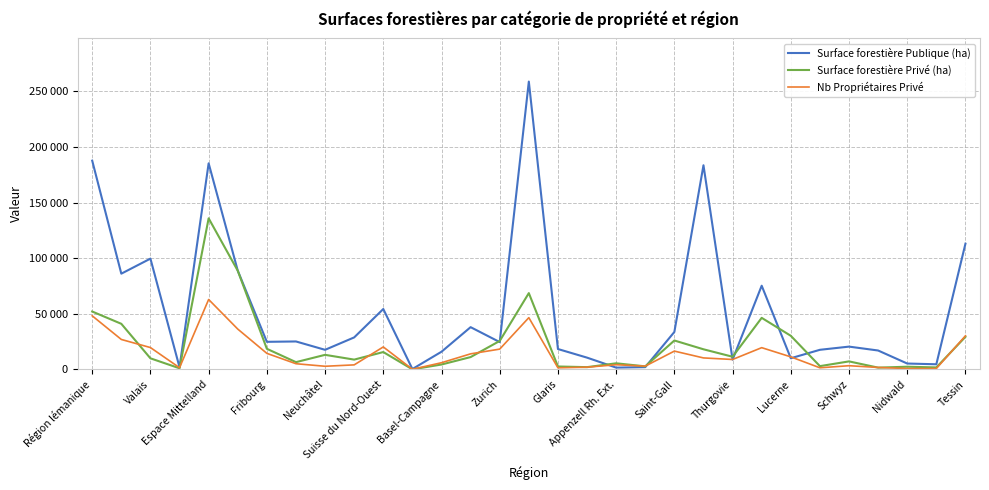

What are all the series names shown in the legend?

Surface forestière Publique (ha), Surface forestière Privé (ha), Nb Propriétaires Privé